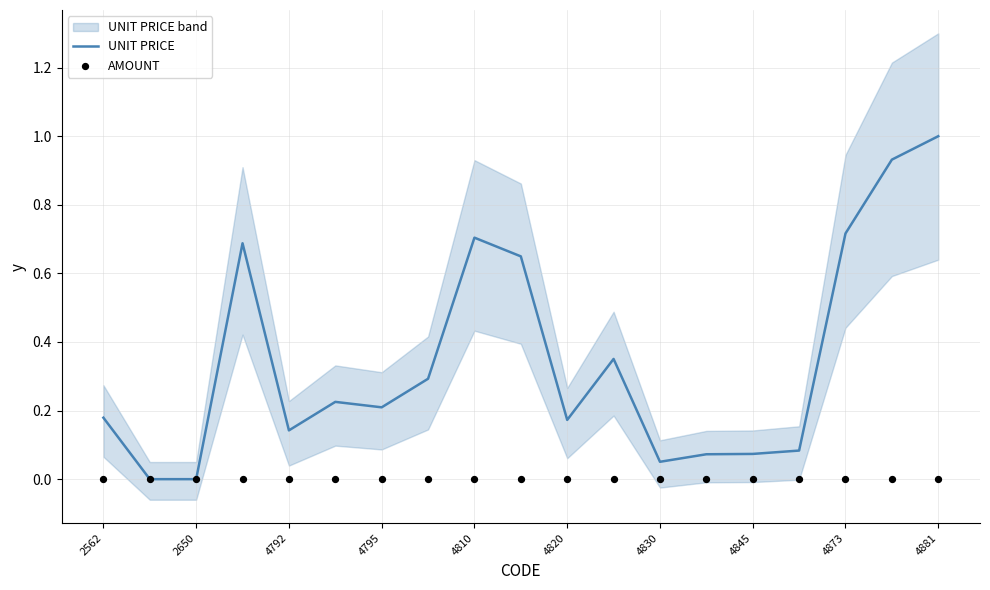

Which series reaches the minimum Y coordinate?

UNIT PRICE